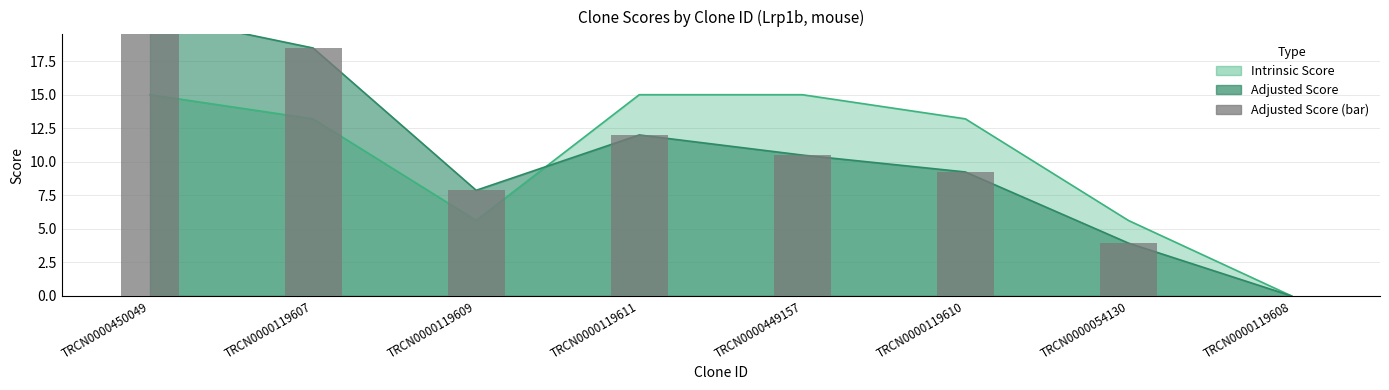

Reading left to right, extract all data points from this chart.

Adjusted Score: TRCN0000450049=21.0	TRCN0000119607=18.5	TRCN0000119609=7.9	TRCN0000119611=12.0	TRCN0000449157=10.5	TRCN0000119610=9.2	TRCN0000054130=3.9	TRCN0000119608=0.0
Intrinsic Score: TRCN0000450049=15.0	TRCN0000119607=13.2	TRCN0000119609=5.6	TRCN0000119611=15.0	TRCN0000449157=15.0	TRCN0000119610=13.2	TRCN0000054130=5.6	TRCN0000119608=0.0